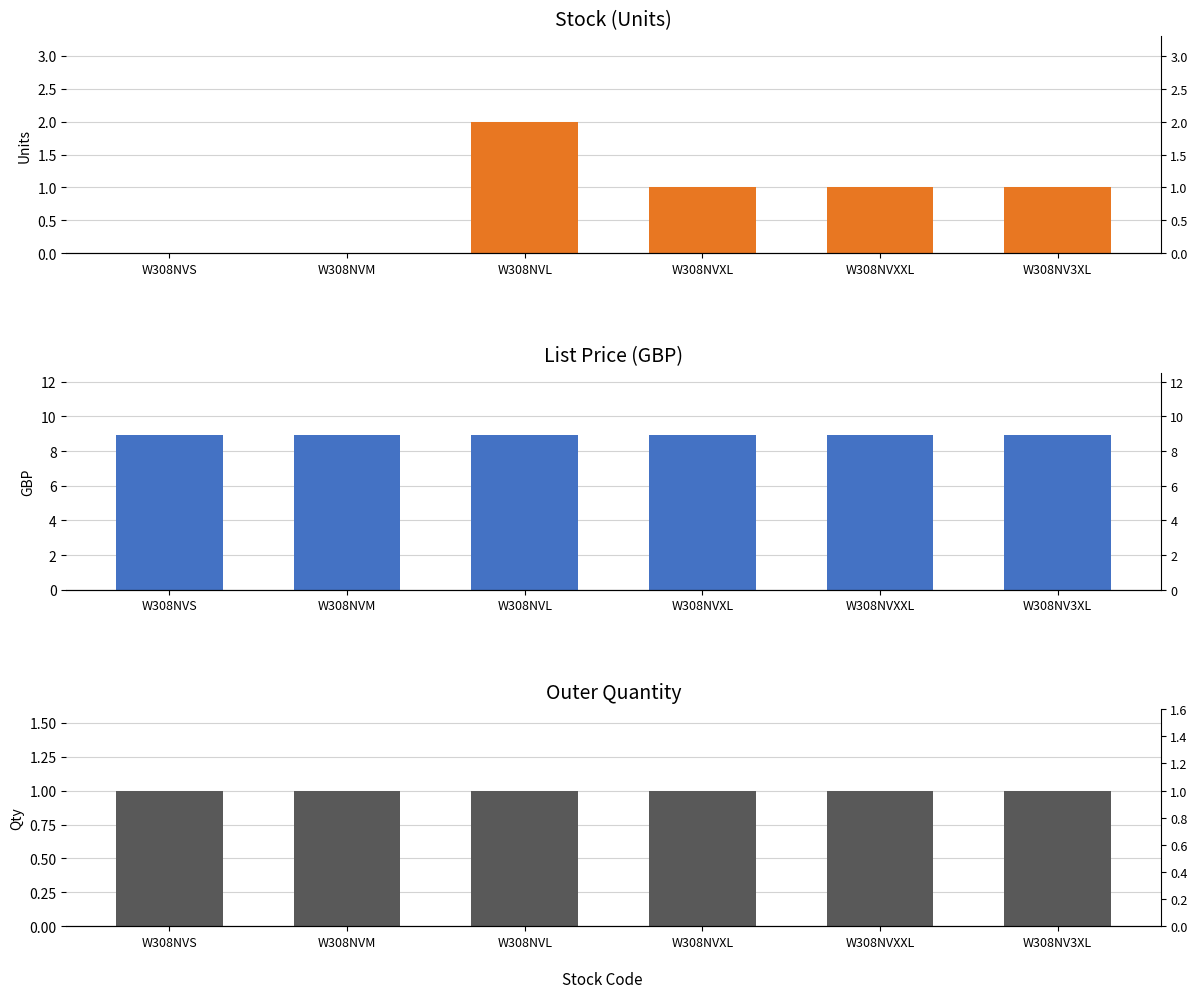

Reading left to right, transcribe all the data shown in this chart.

Stock: 0.0	0.0	2.0	1.0	1.0	1.0
List Price: 8.9	8.9	8.9	8.9	8.9	8.9
Outer Quantity: 1.0	1.0	1.0	1.0	1.0	1.0